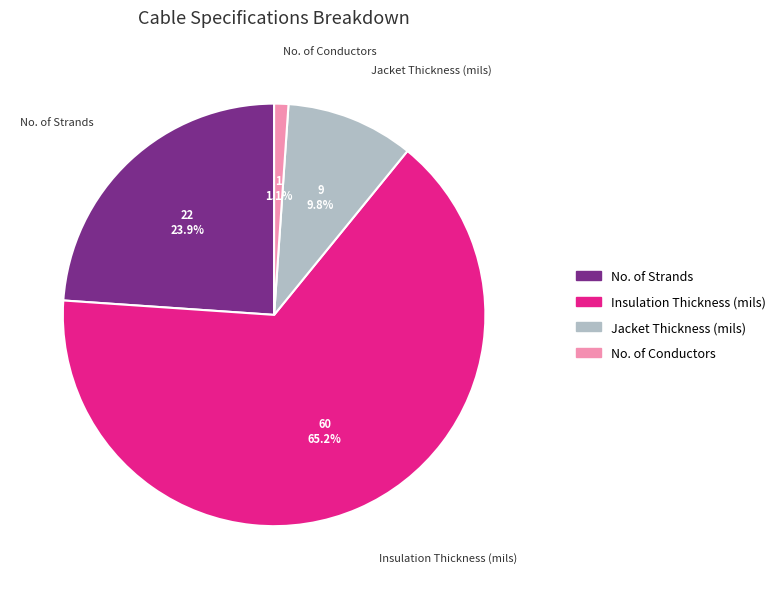

Which has a higher value, Insulation Thickness (mils) or No. of Strands?

Insulation Thickness (mils)